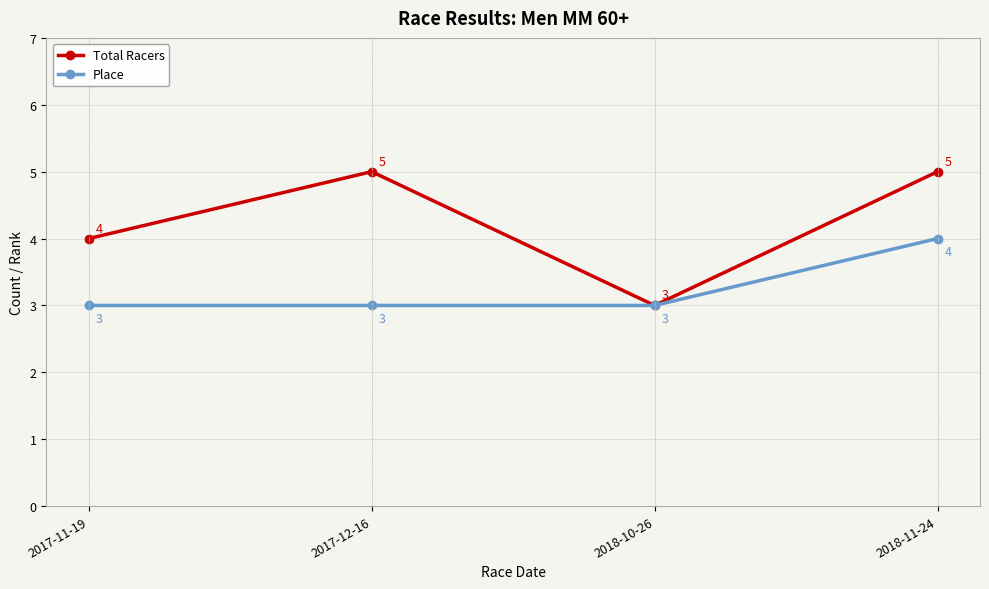

What is the minimum value shown in the chart?

3